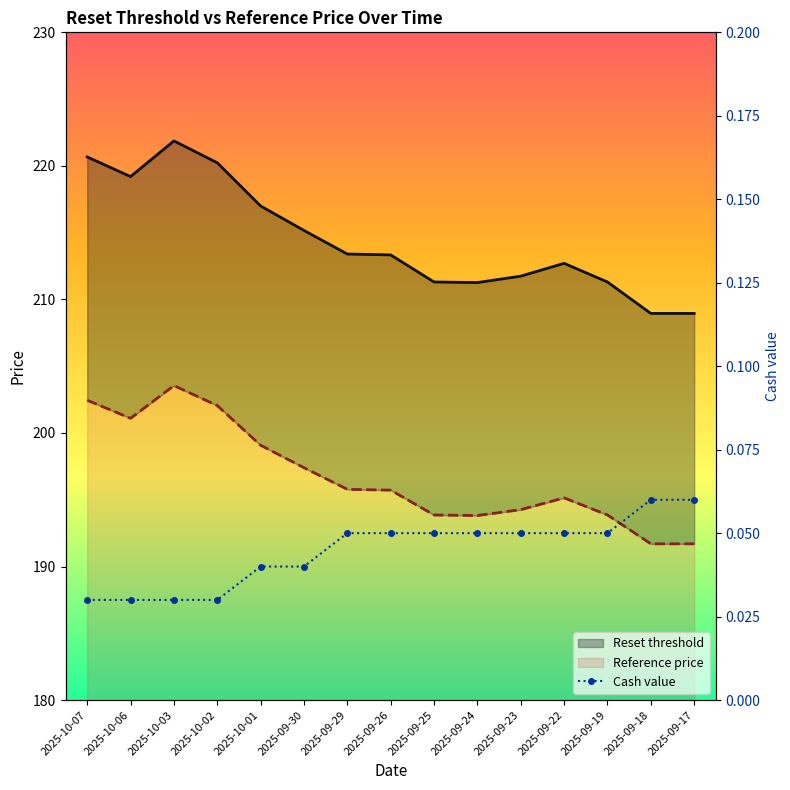

Which series changed the most between 2025-10-06 and 2025-09-19?

Reset threshold